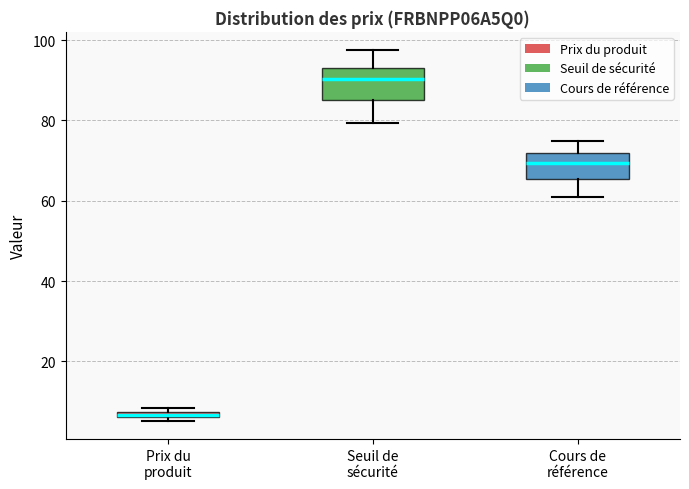

Where does the lower whisker of the box for Seuil de sécurité end on the y-axis? The values are not printed on the chart, so give them approximately, as read against the axis.

80